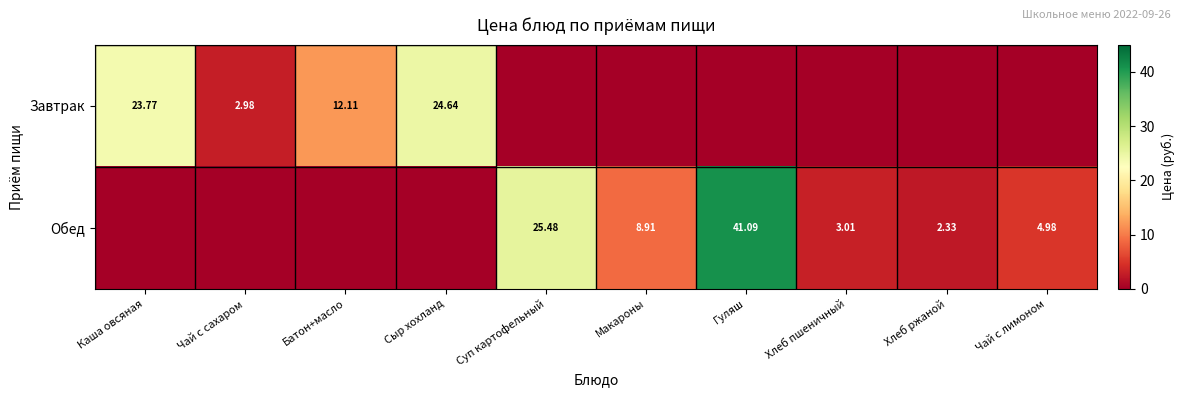

What is the sum of the Обед values at Суп картофельный and Макароны?

34.4